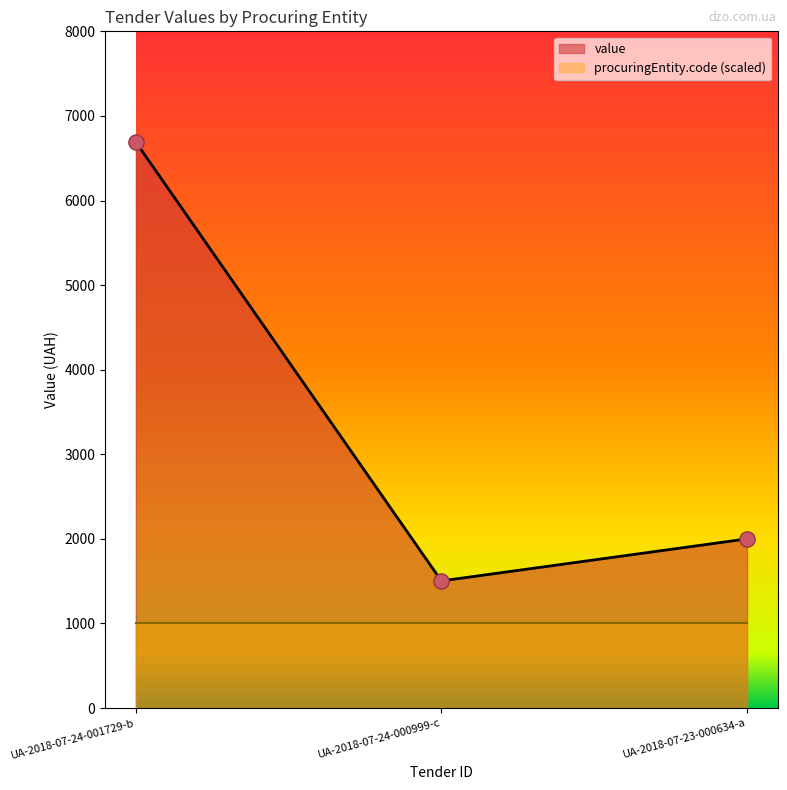

What is the change in value from UA-2018-07-24-000999-c to UA-2018-07-23-000634-a?

+497